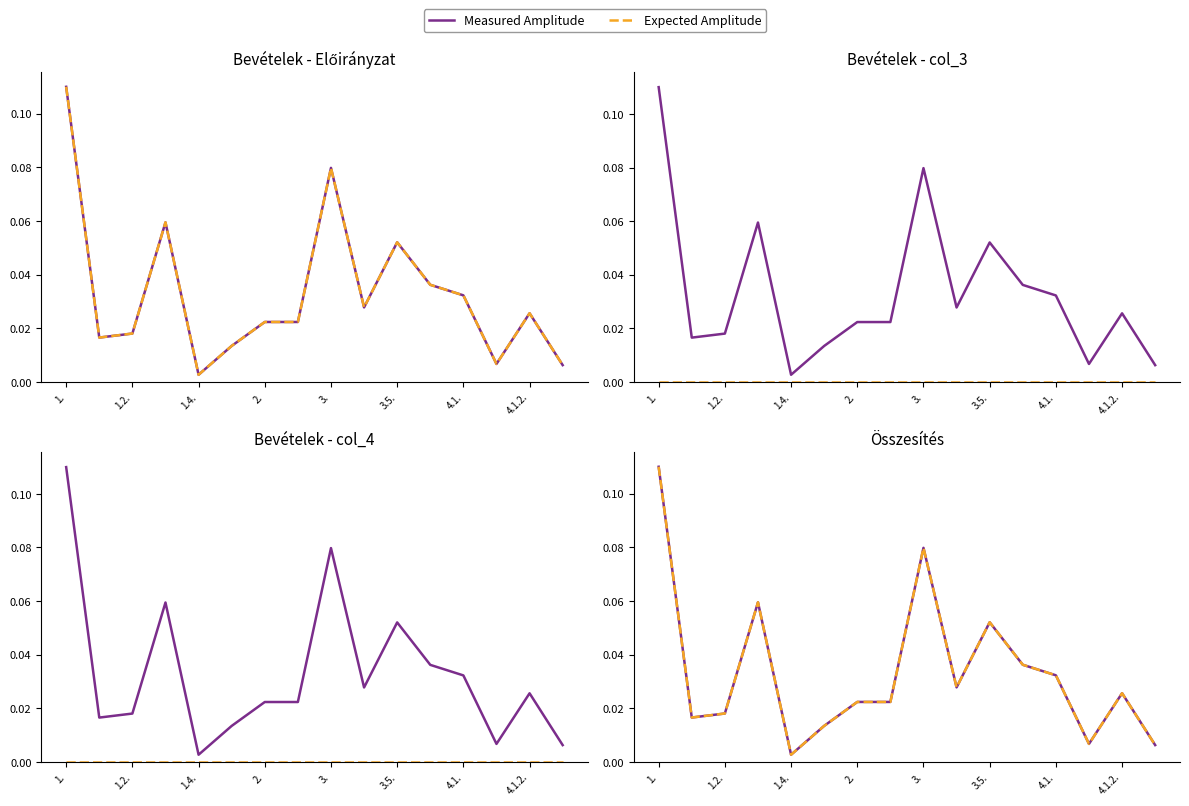

Reading left to right, extract all data points from this chart.

Measured Amplitude: 0.1	0.0	0.0	0.1	0.0	0.0	0.0	0.0	0.1	0.0	0.1	0.0	0.0	0.0	0.0	0.0
Expected Amplitude: 0.1	0.0	0.0	0.1	0.0	0.0	0.0	0.0	0.1	0.0	0.1	0.0	0.0	0.0	0.0	0.0